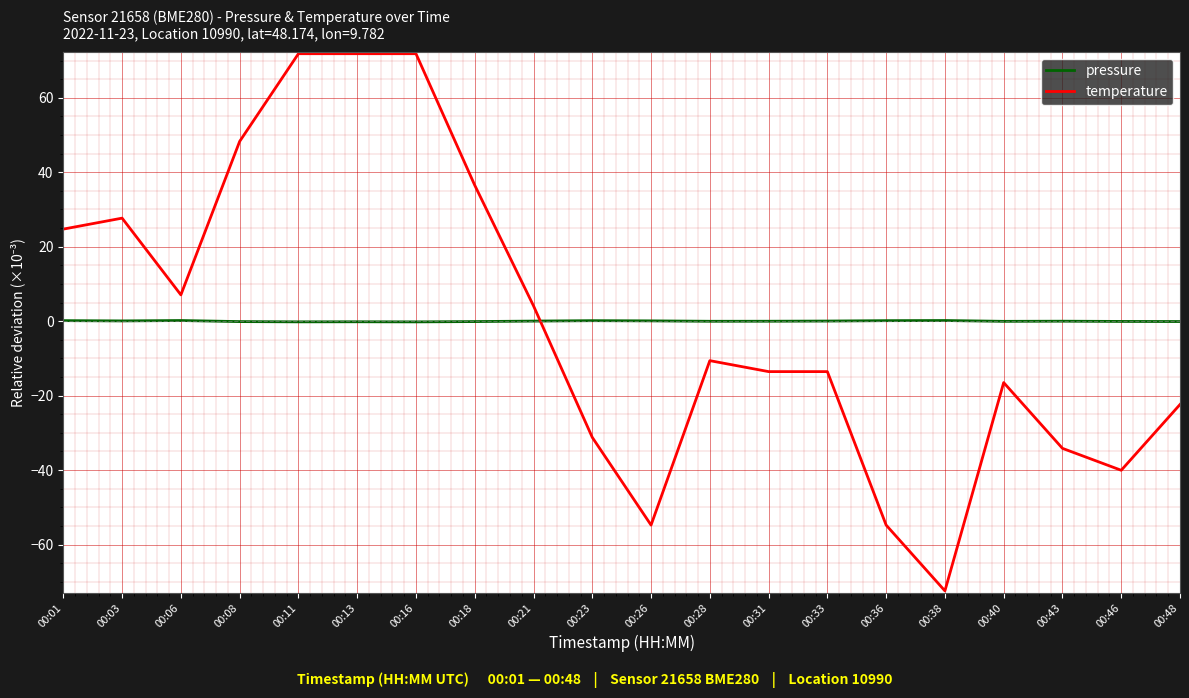

The temperature series shows -40.0 at 00:46. True or false?

True